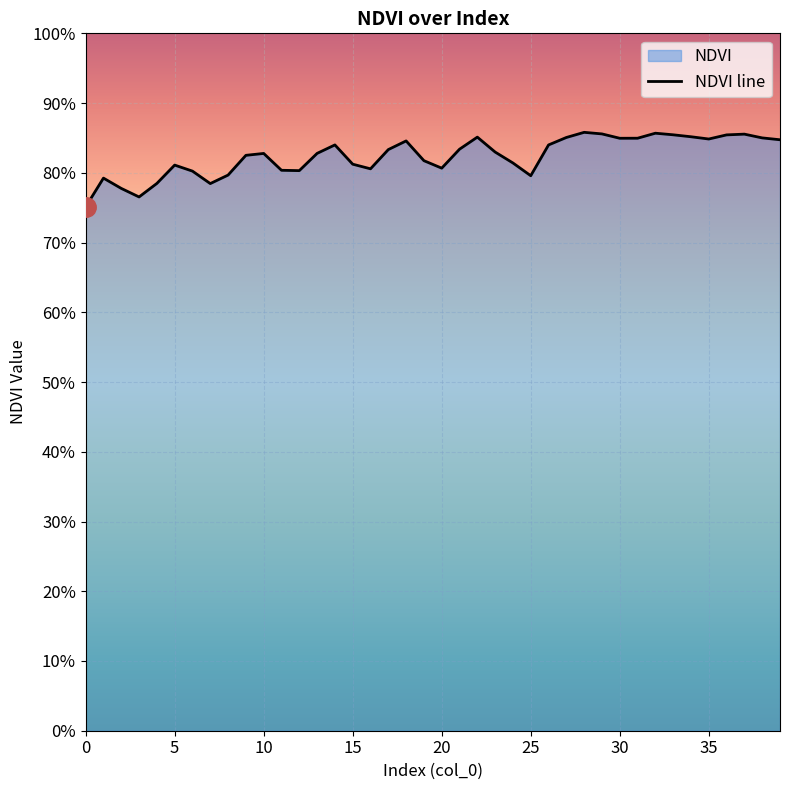

The value at 13 is 0.8. True or false?

True